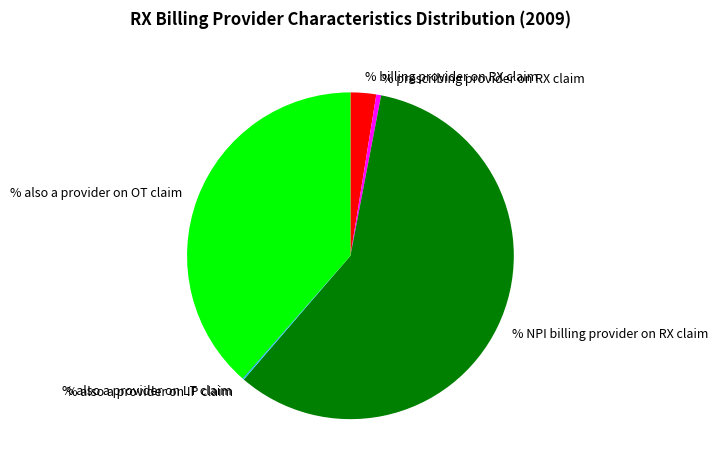

Between % NPI billing provider on RX claim and % prescribing provider on RX claim, which is larger?

% NPI billing provider on RX claim